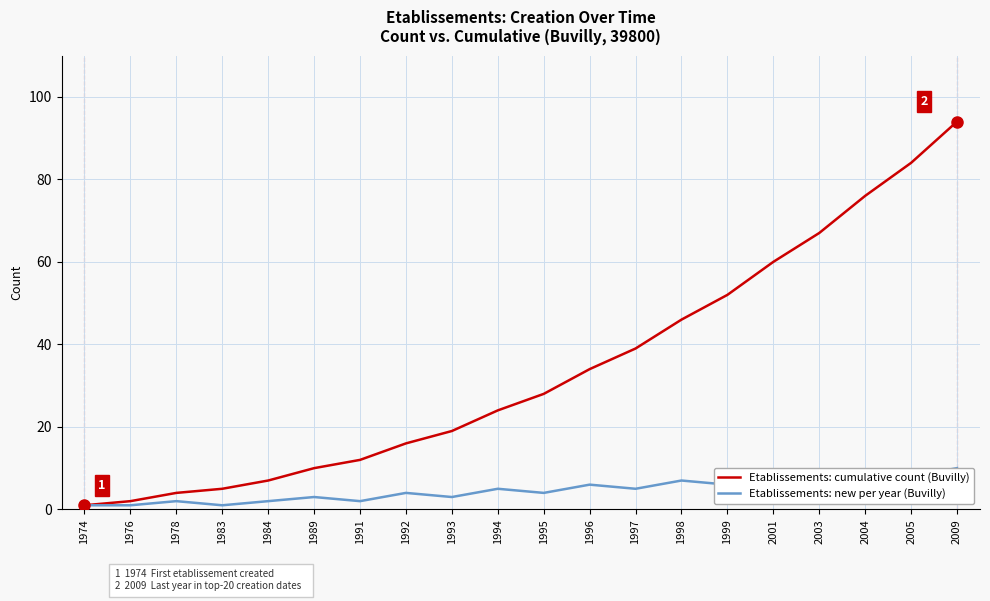

At which label does Etablissements: cumulative count (Buvilly) first exceed 28?

1996